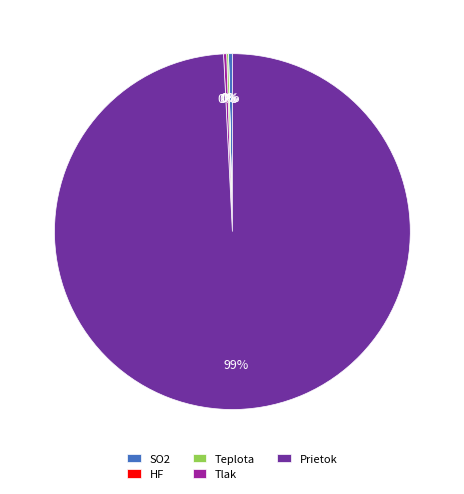

The Prietok slice represents 99% of the pie. True or false?

True